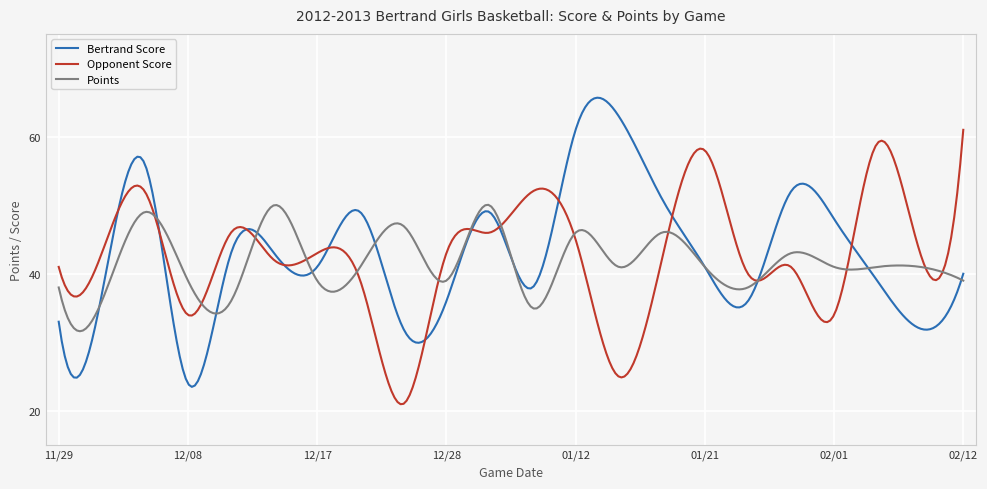

What is the minimum value shown in the chart?

21.0